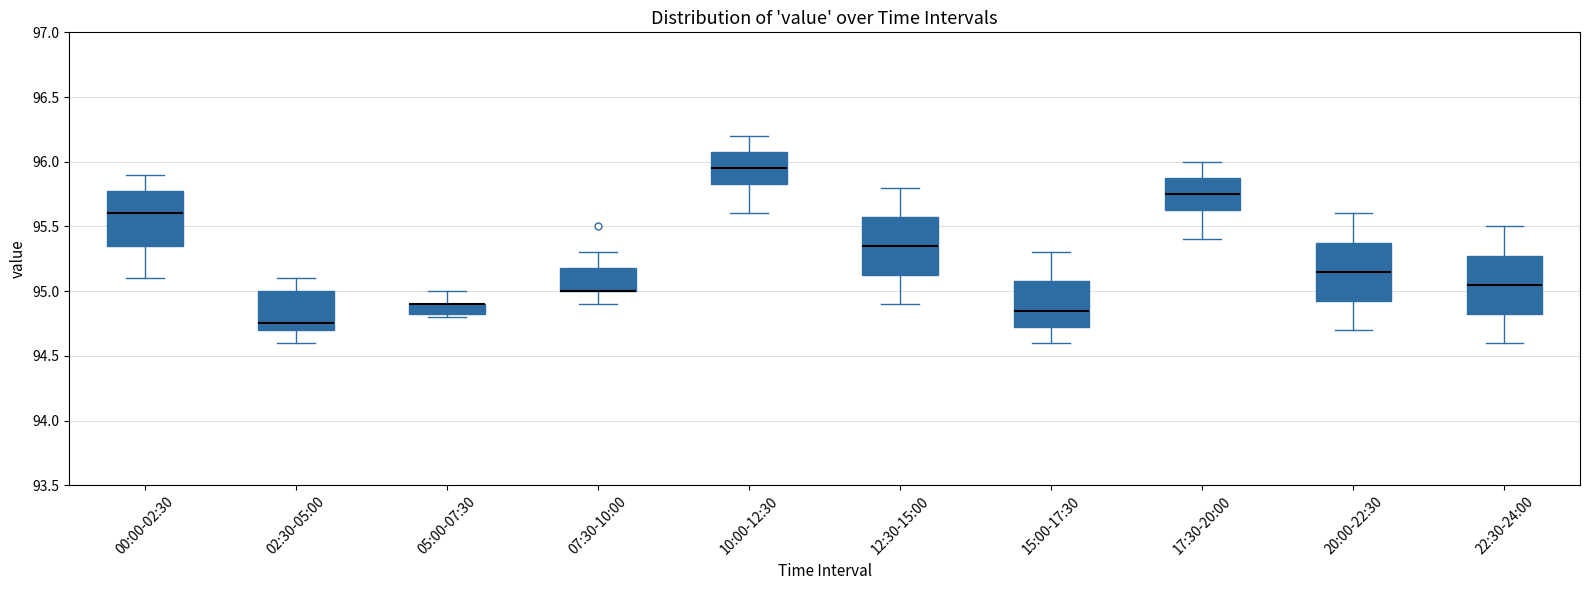

Reading left to right, read every box against the y-axis: the position of its median line, the range the box covers, and the ends of its whiskers. The values are not printed on the chart, so give them approximately, as read against the axis.

00:00-02:30: median 95.60, box 95.35 to 95.80, whiskers 95.10 to 95.90
02:30-05:00: median 94.75, box 94.70 to 95.00, whiskers 94.60 to 95.10
05:00-07:30: median 94.90 (drawn on the box's upper edge), box 94.85 to 94.90, whiskers 94.80 to 95.00
07:30-10:00: median 95.00 (drawn on the box's lower edge), box 95.00 to 95.20, whiskers 94.90 to 95.30
10:00-12:30: median 95.95, box 95.85 to 96.10, whiskers 95.60 to 96.20
12:30-15:00: median 95.35, box 95.15 to 95.60, whiskers 94.90 to 95.80
15:00-17:30: median 94.85, box 94.75 to 95.10, whiskers 94.60 to 95.30
17:30-20:00: median 95.75, box 95.65 to 95.90, whiskers 95.40 to 96.00
20:00-22:30: median 95.15, box 94.95 to 95.40, whiskers 94.70 to 95.60
22:30-24:00: median 95.05, box 94.85 to 95.30, whiskers 94.60 to 95.50